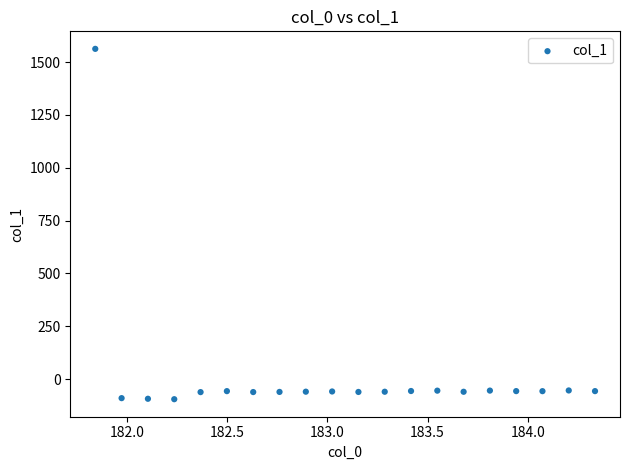

What is the range of X values (max minus min)?

2.5